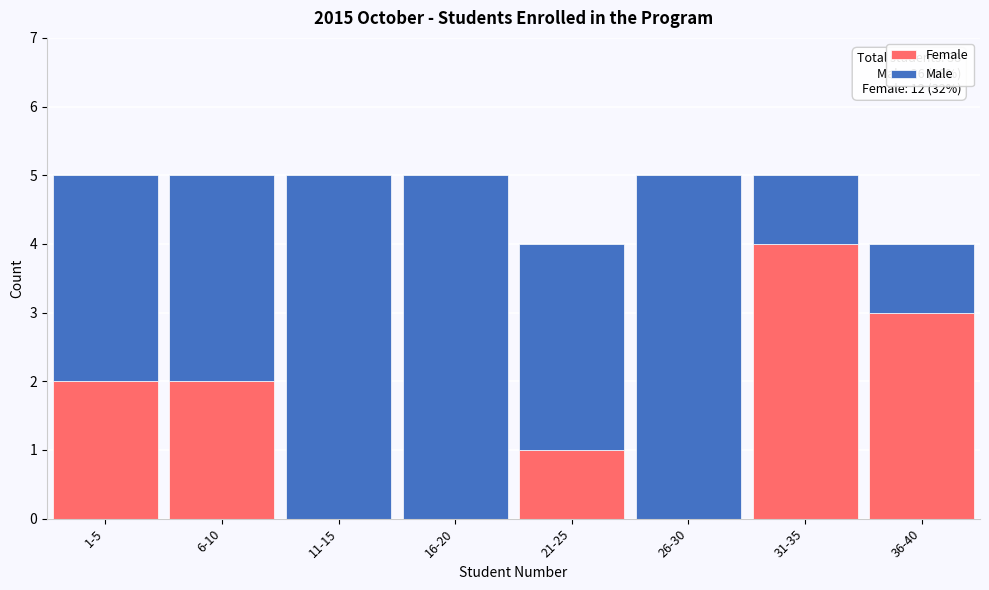

Reading left to right, what are the values for Female?

1-5=2	6-10=2	11-15=0	16-20=0	21-25=1	26-30=0	31-35=4	36-40=3